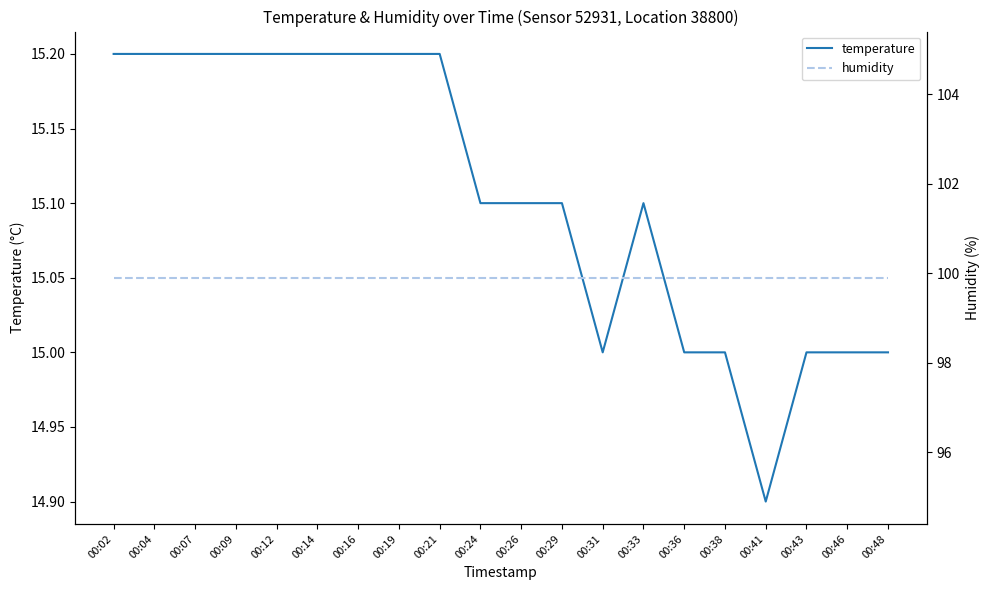

What is the minimum value for temperature?

14.9